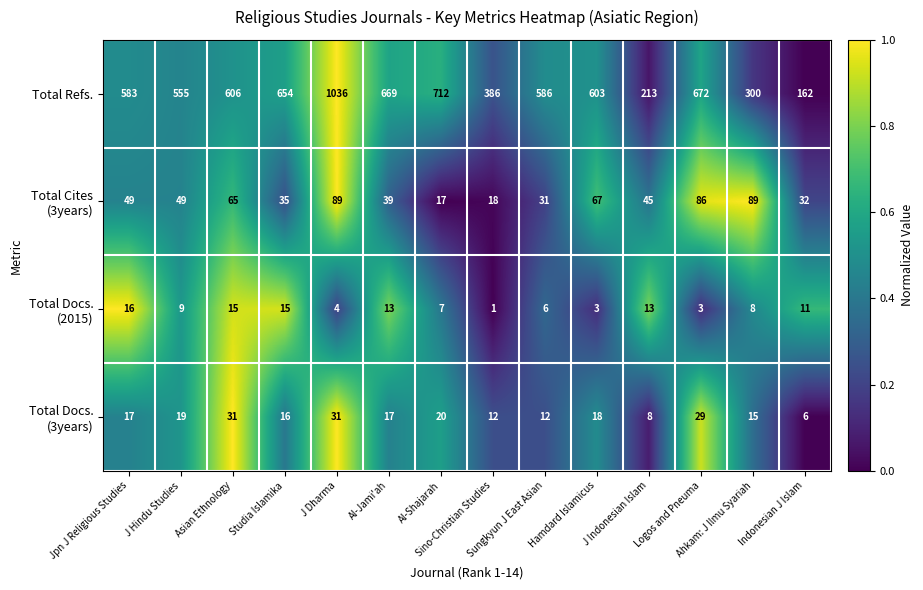

Which category has the lowest value across all series?

Sino-Christian Studies